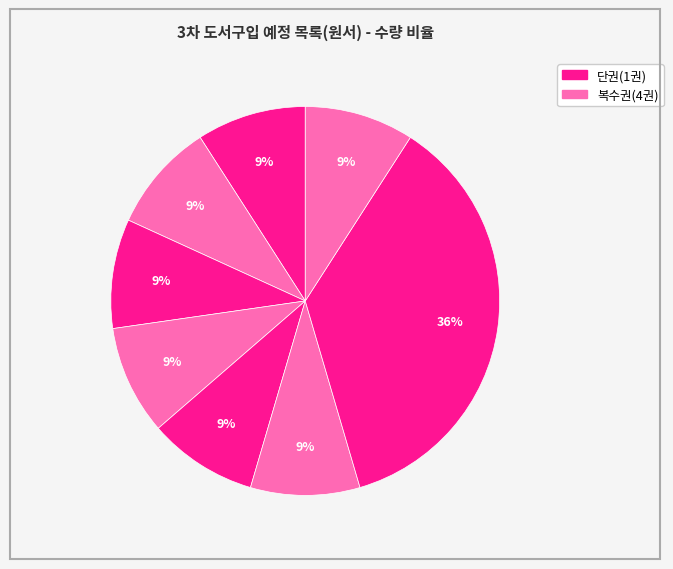

Is there a majority slice in this chart?

No